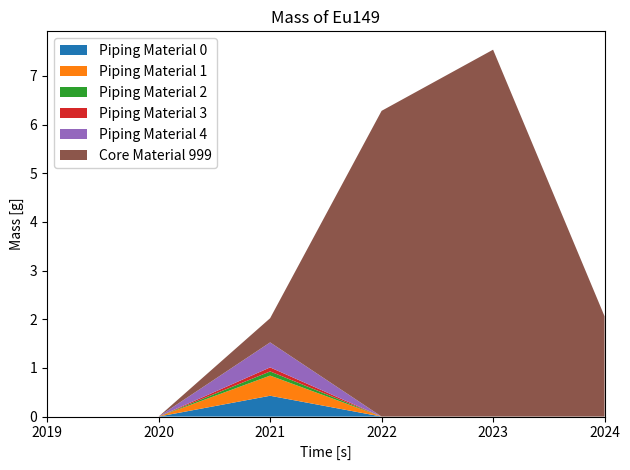

Between 2022 and 2024, which series saw the biggest shift?

Core Material 999